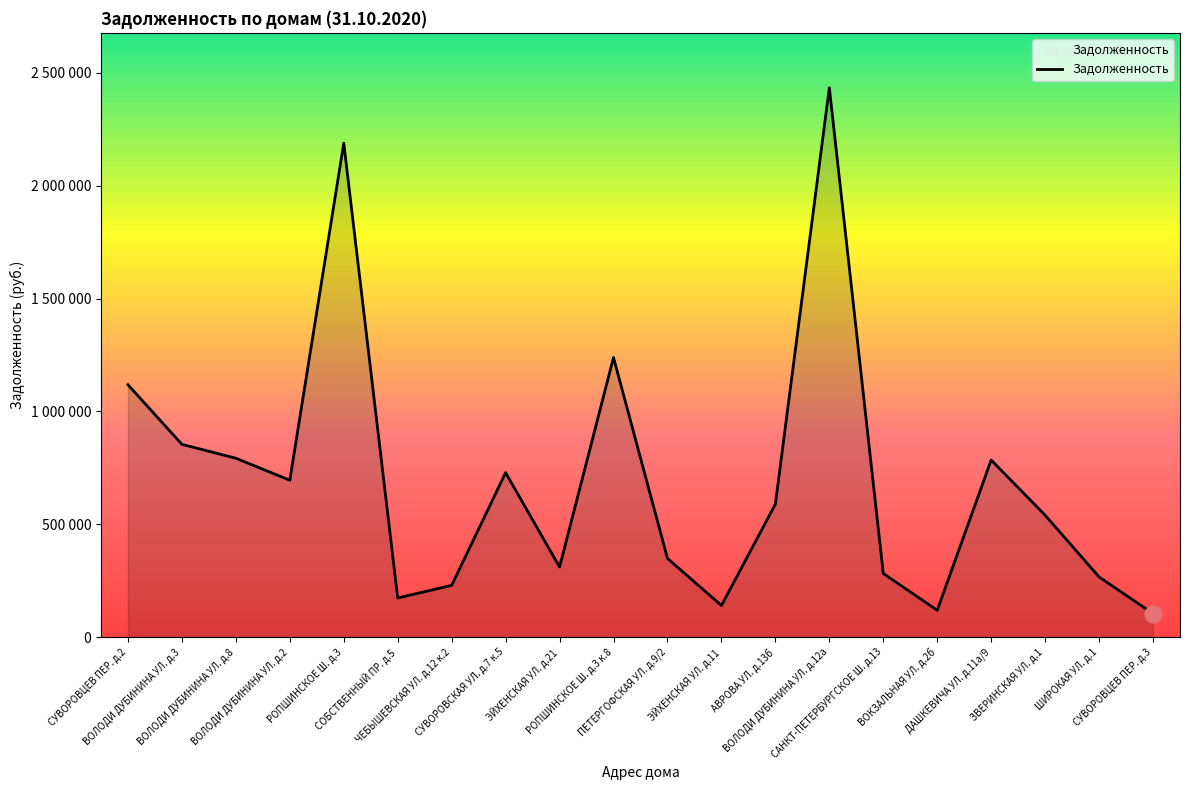

Rank the categories by value from highest to lowest.

ВОЛОДИ ДУБИНИНА УЛ. д.12а, РОПШИНСКОЕ Ш. д.3, РОПШИНСКОЕ Ш. д.3 к.8, СУВОРОВЦЕВ ПЕР. д.2, ВОЛОДИ ДУБИНИНА УЛ. д.3, ВОЛОДИ ДУБИНИНА УЛ. д.8, ДАШКЕВИЧА УЛ. д.11а/9, СУВОРОВСКАЯ УЛ. д.7 к.5, ВОЛОДИ ДУБИНИНА УЛ. д.2, АВРОВА УЛ. д.13б, ЗВЕРИНСКАЯ УЛ. д.1, ПЕТЕРГОФСКАЯ УЛ. д.9/2, ЭЙХЕНСКАЯ УЛ. д.21, САНКТ-ПЕТЕРБУРГСКОЕ Ш. д.13, ШИРОКАЯ УЛ. д.1, ЧЕБЫШЕВСКАЯ УЛ. д.12 к.2, СОБСТВЕННЫЙ ПР. д.5, ЭЙХЕНСКАЯ УЛ. д.11, ВОКЗАЛЬНАЯ УЛ. д.2б, СУВОРОВЦЕВ ПЕР. д.3